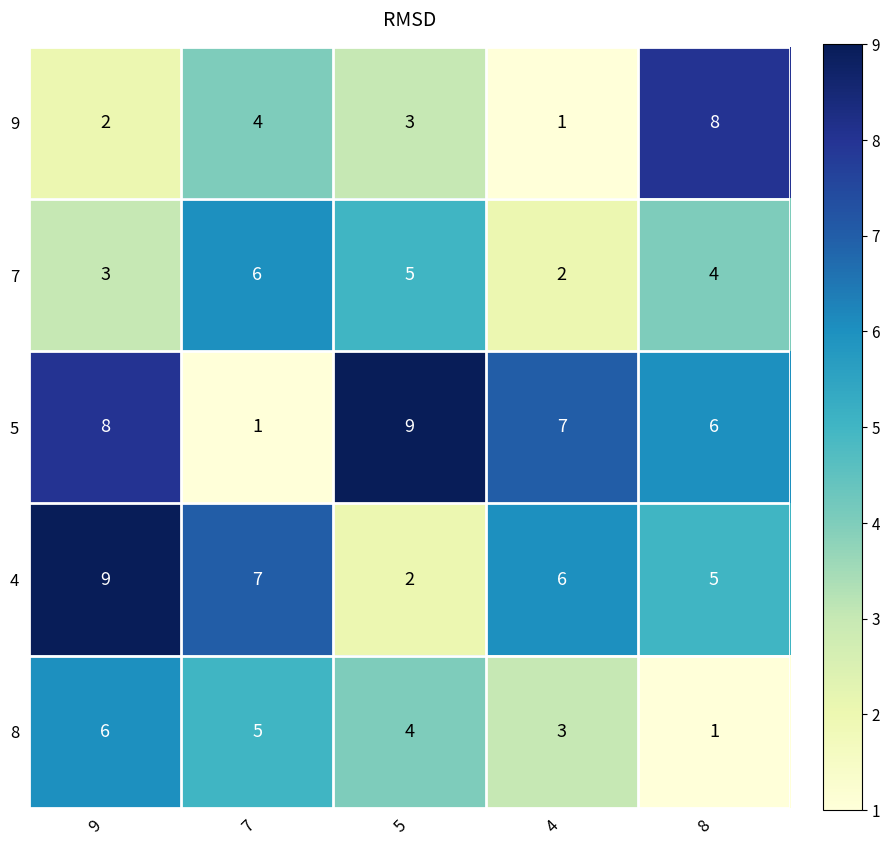

Count the number of categories in the chart.

5